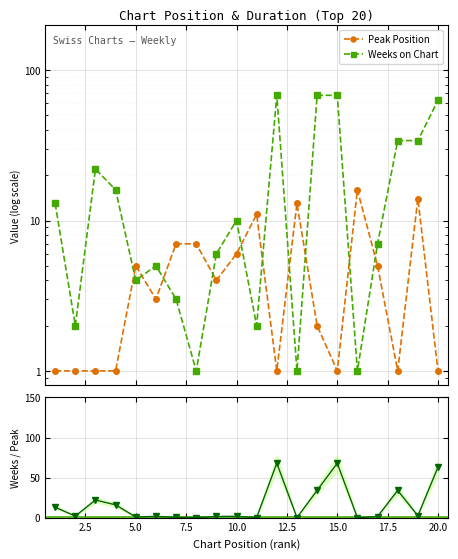

What is the average value of the Weeks on Chart series?

21